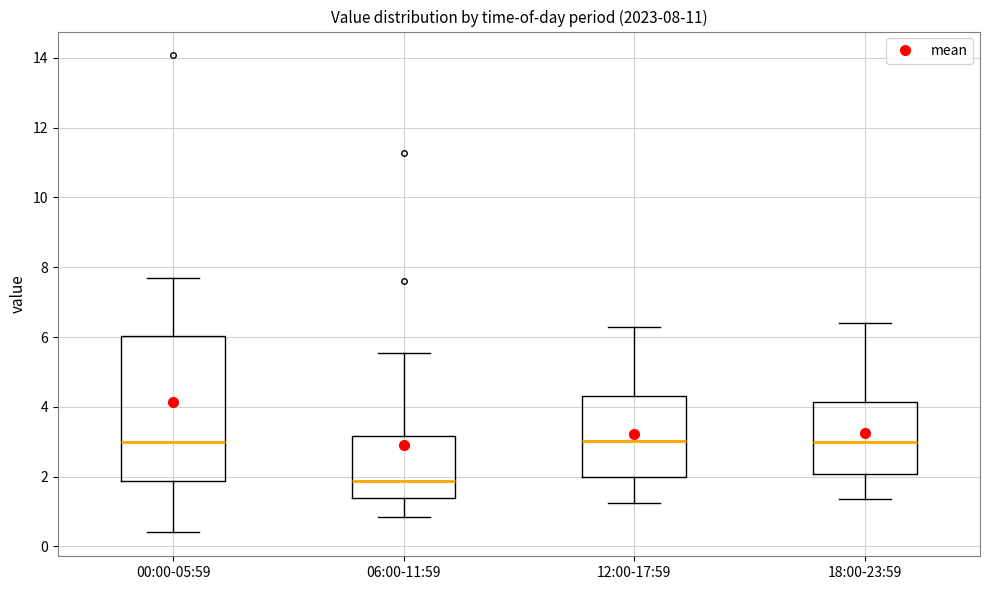

Which box is the tallest, from its lower edge to its upper edge?

00:00-05:59